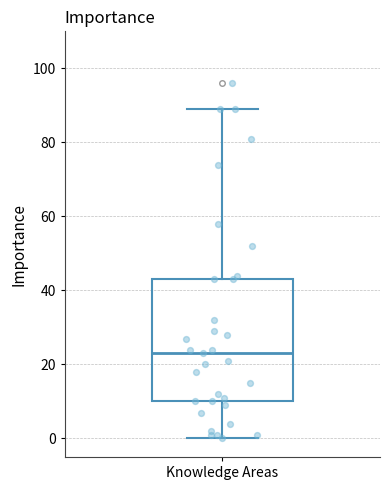

Where is the lower edge of the box for Knowledge Areas on the y-axis? The values are not printed on the chart, so give them approximately, as read against the axis.

10